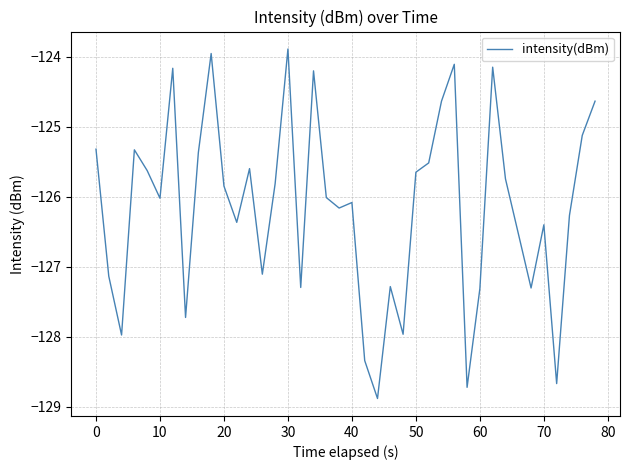

What is the maximum value shown in the chart?

-123.9